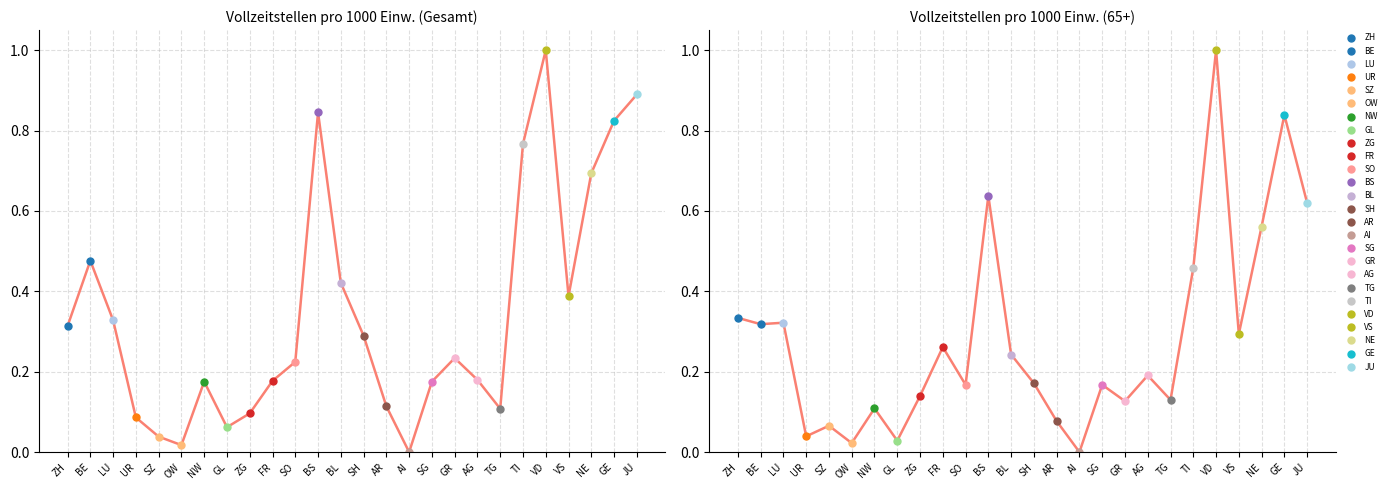

Rank the categories by value from lowest to highest.

AI, OW, GL, UR, SZ, AR, NW, GR, TG, ZG, SG, SO, SH, AG, BL, FR, VS, BE, LU, ZH, TI, NE, JU, BS, GE, VD